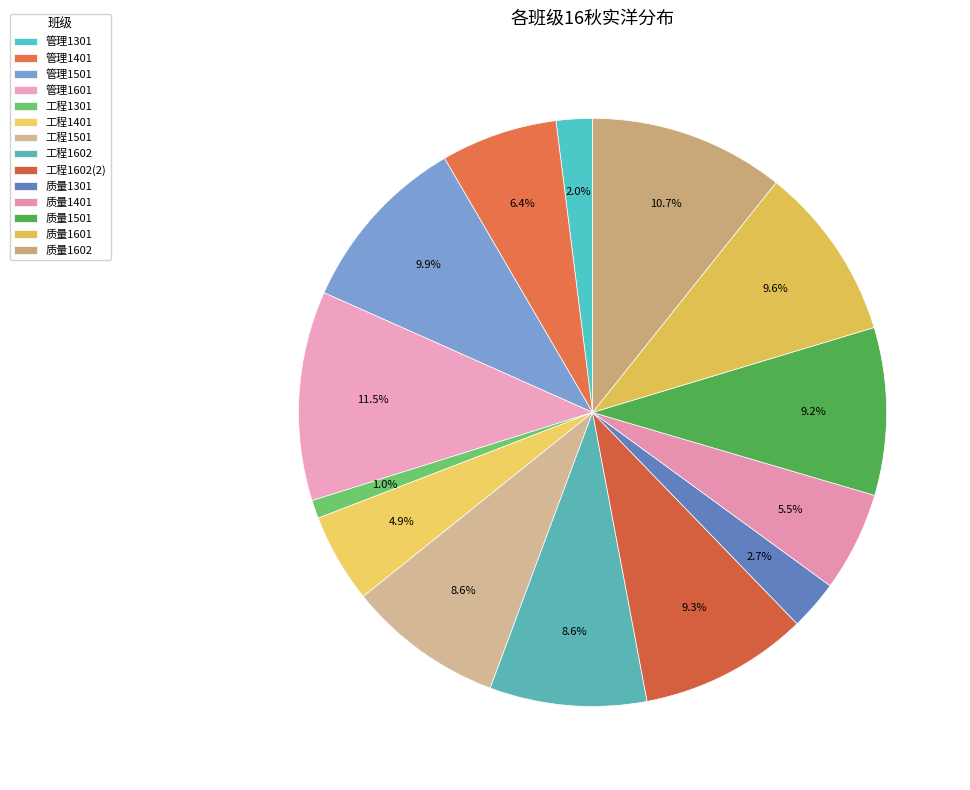

Count the number of slices in the pie.

14